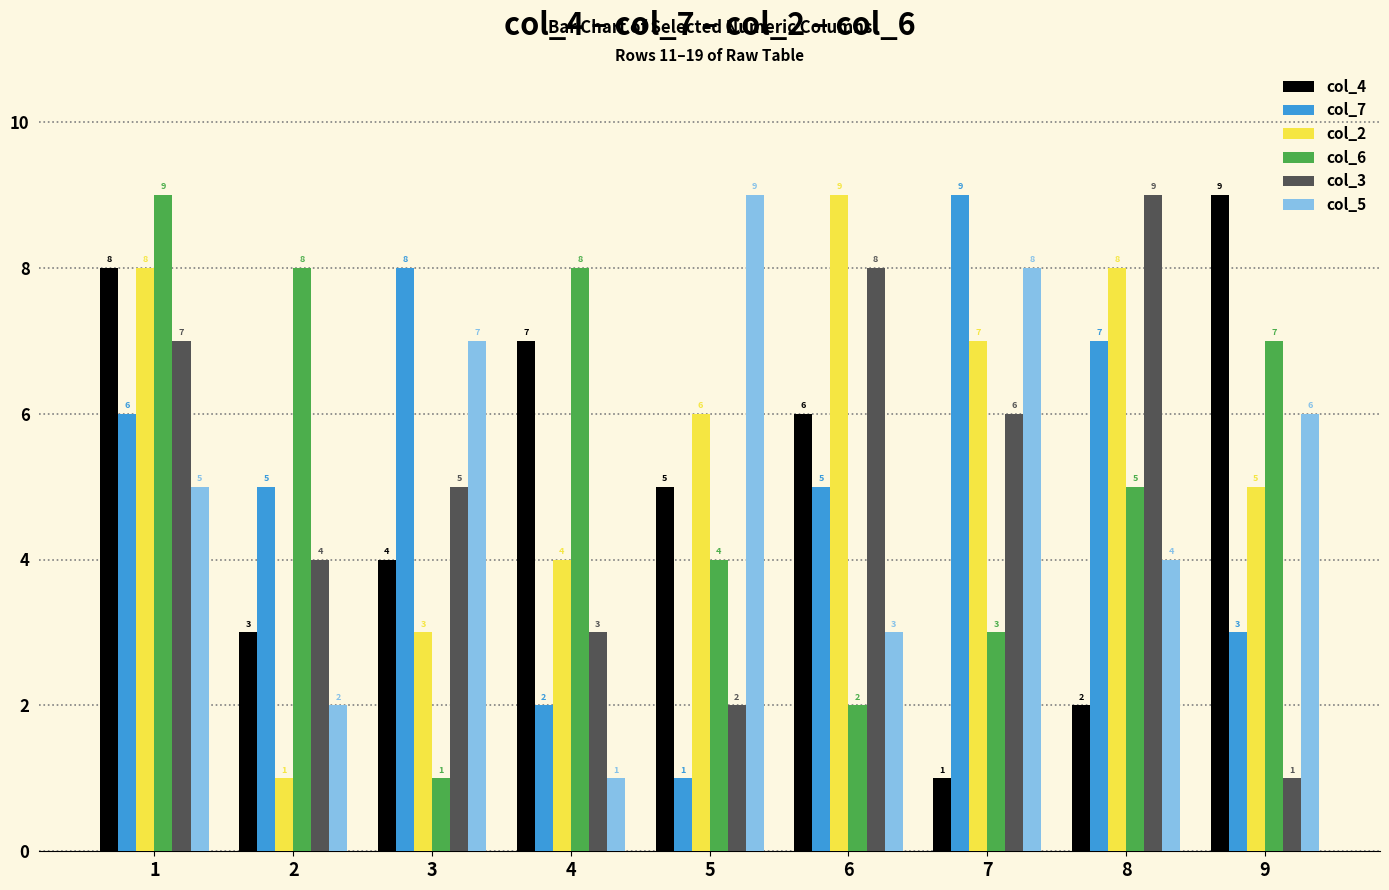

What are all the series names shown in the legend?

col_4, col_7, col_2, col_6, col_3, col_5